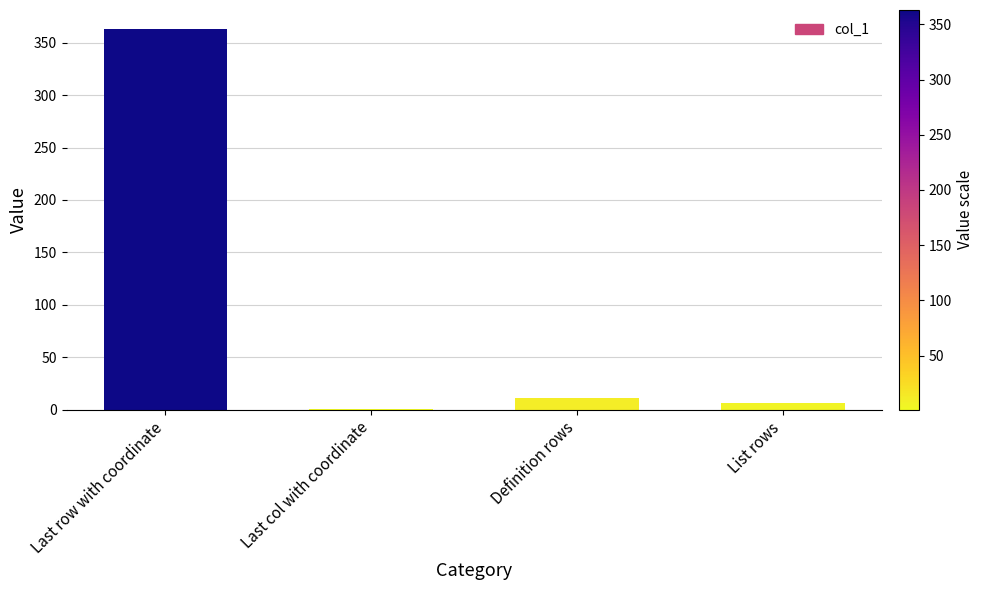

The value at Definition rows is 11. True or false?

True